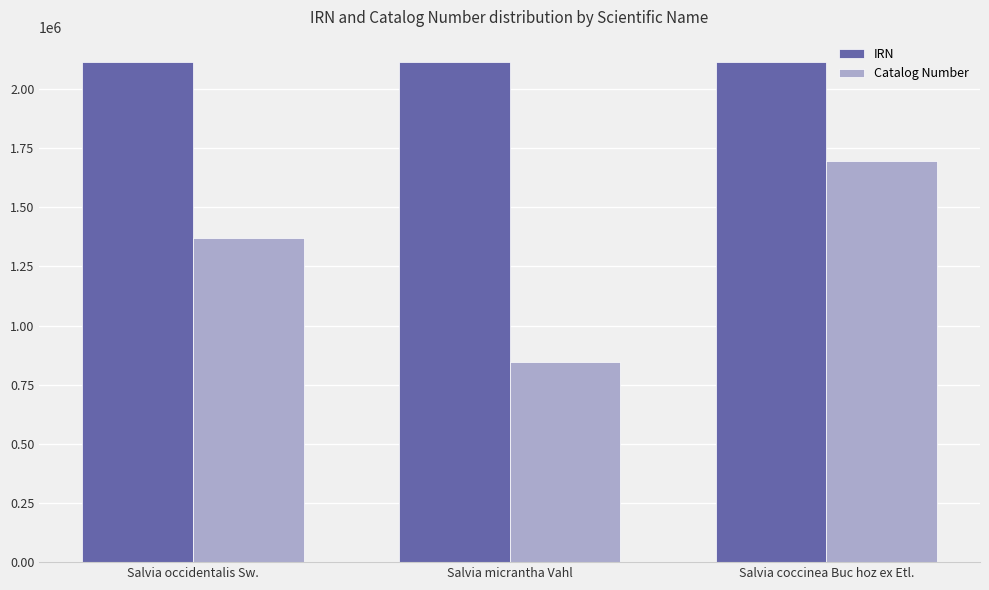

Which category has the lowest value across all series?

Salvia micrantha Vahl